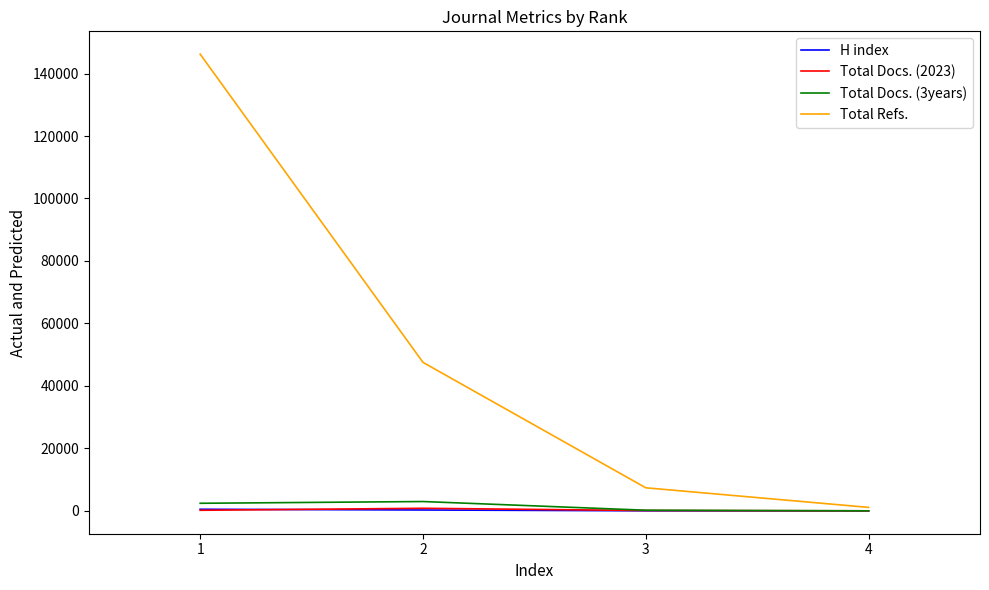

Is this an area chart (filled region under the line)?

No